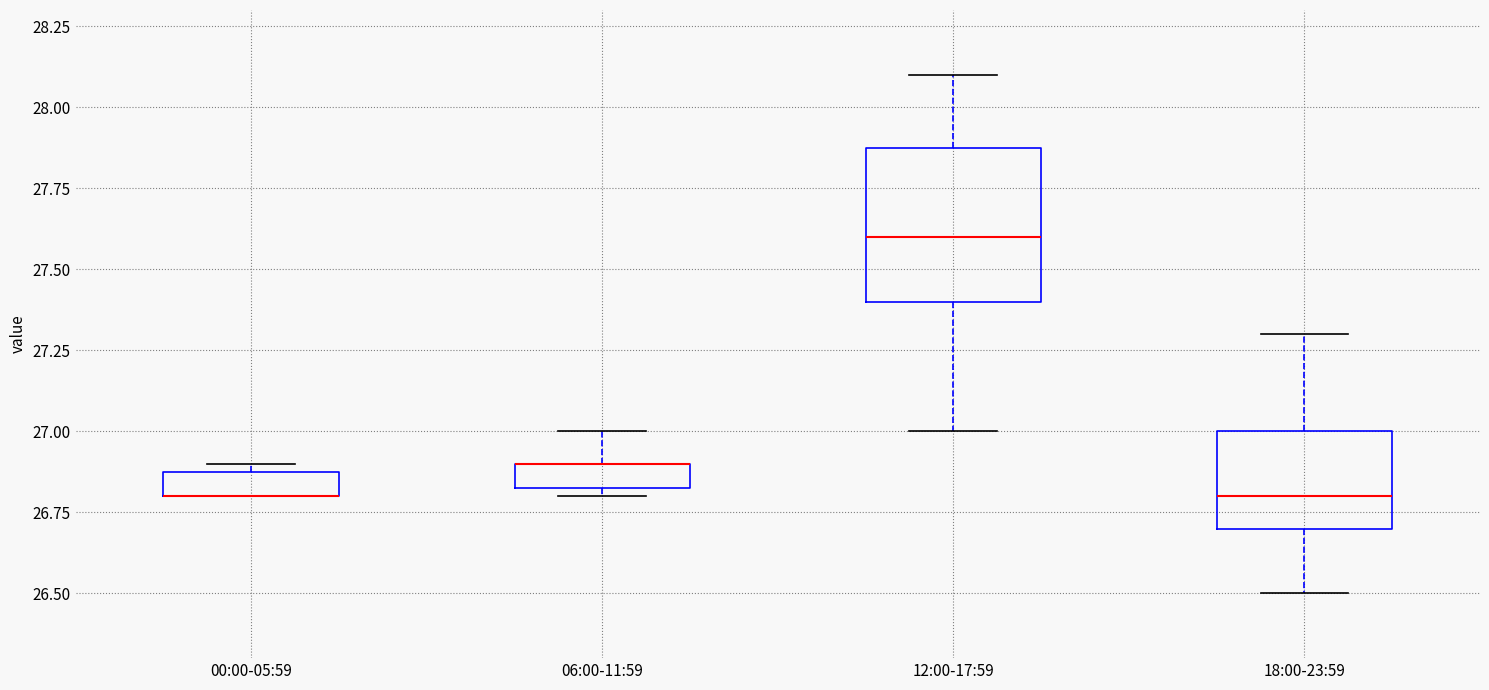

Which box is the tallest, from its lower edge to its upper edge?

12:00-17:59